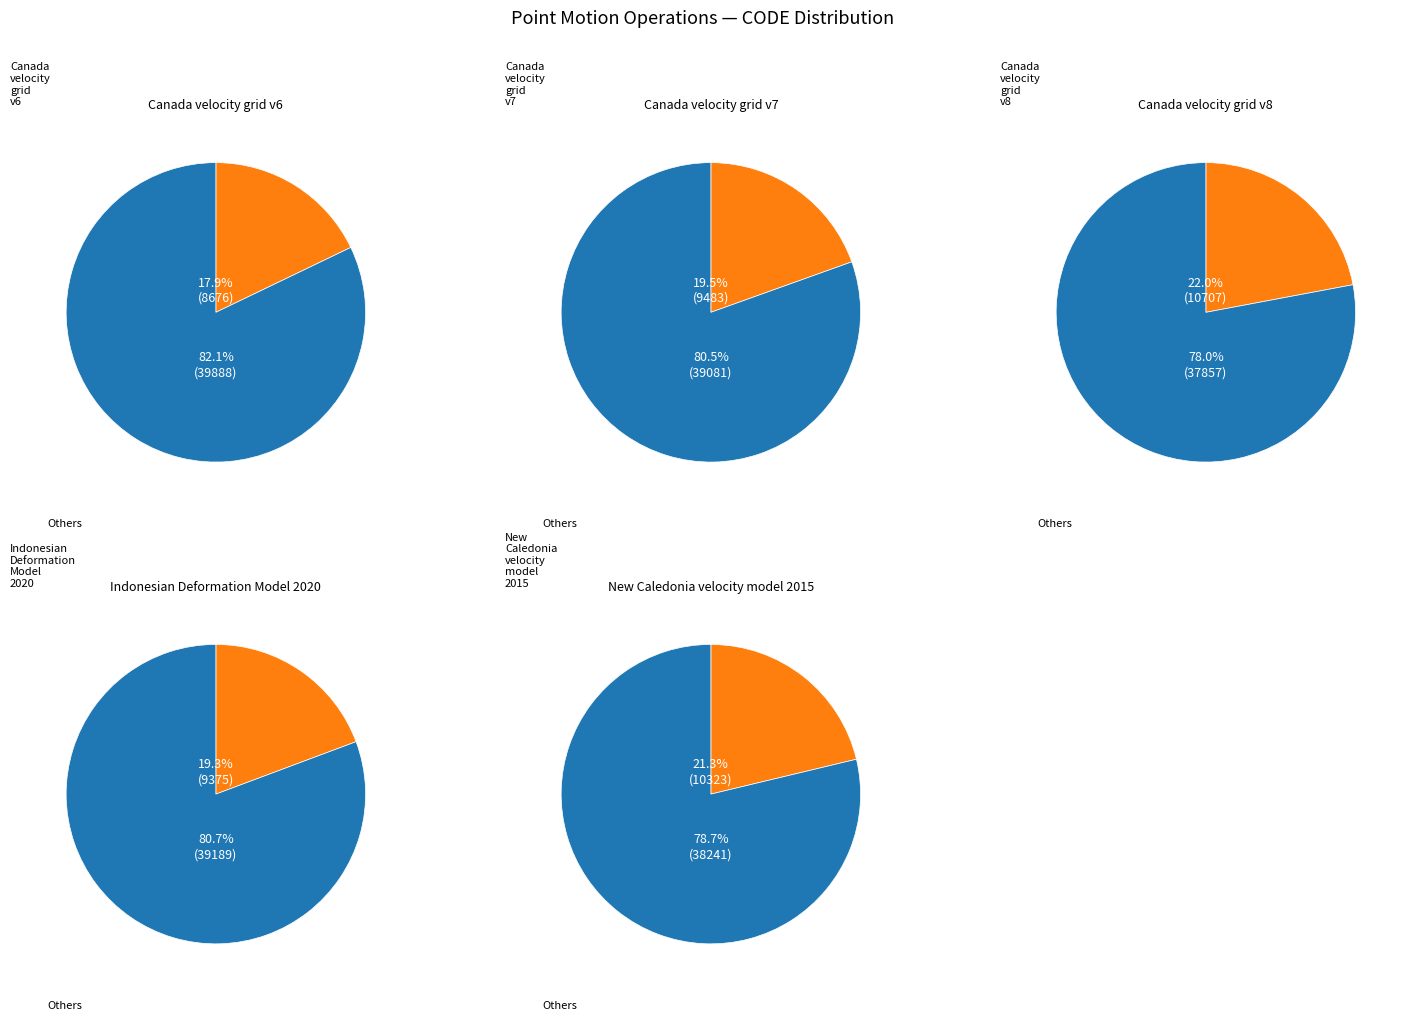

Combined, do Canada velocity grid v8 and Canada velocity grid v7 account for over 50%?

No